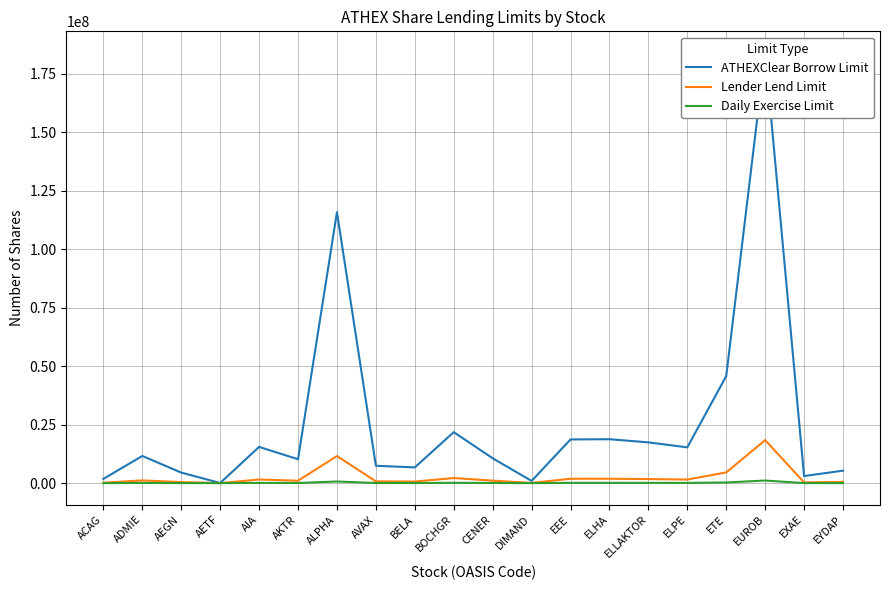

Which category has the highest value across all series?

EUROB